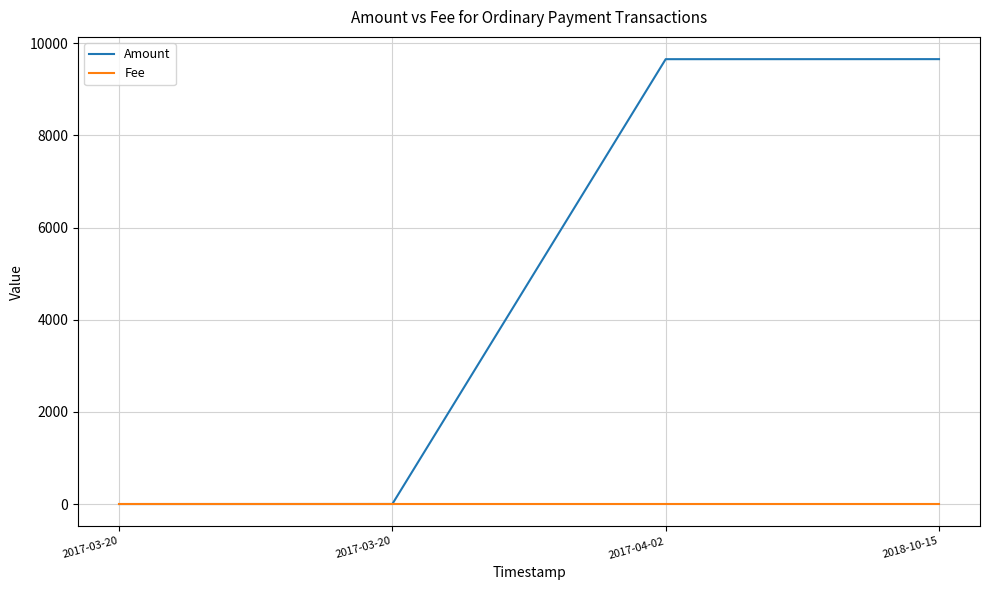

What are all the series names shown in the legend?

Amount, Fee